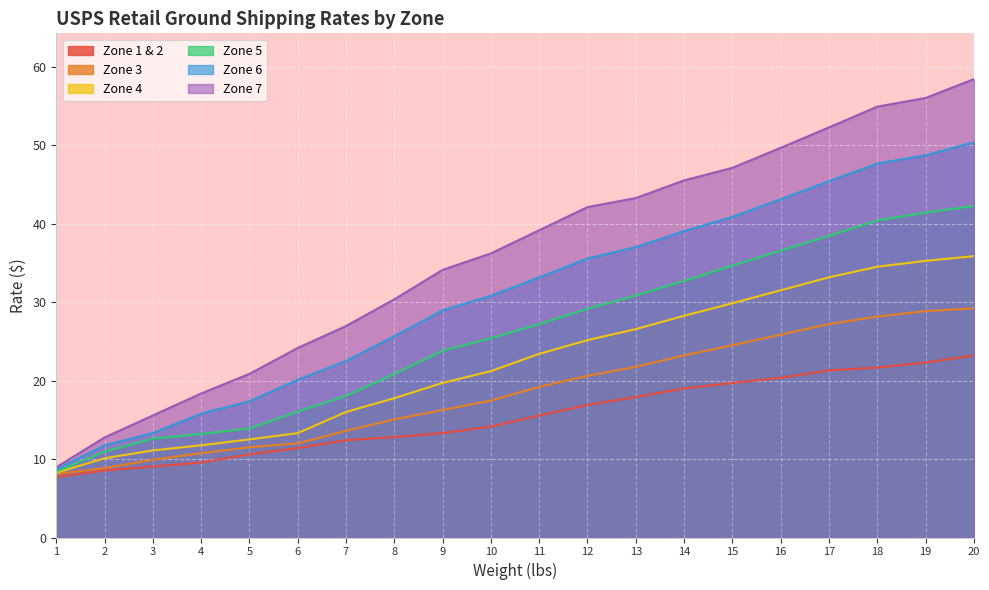

True or false: Zone 5 has more than 1 interior local peaks.

False